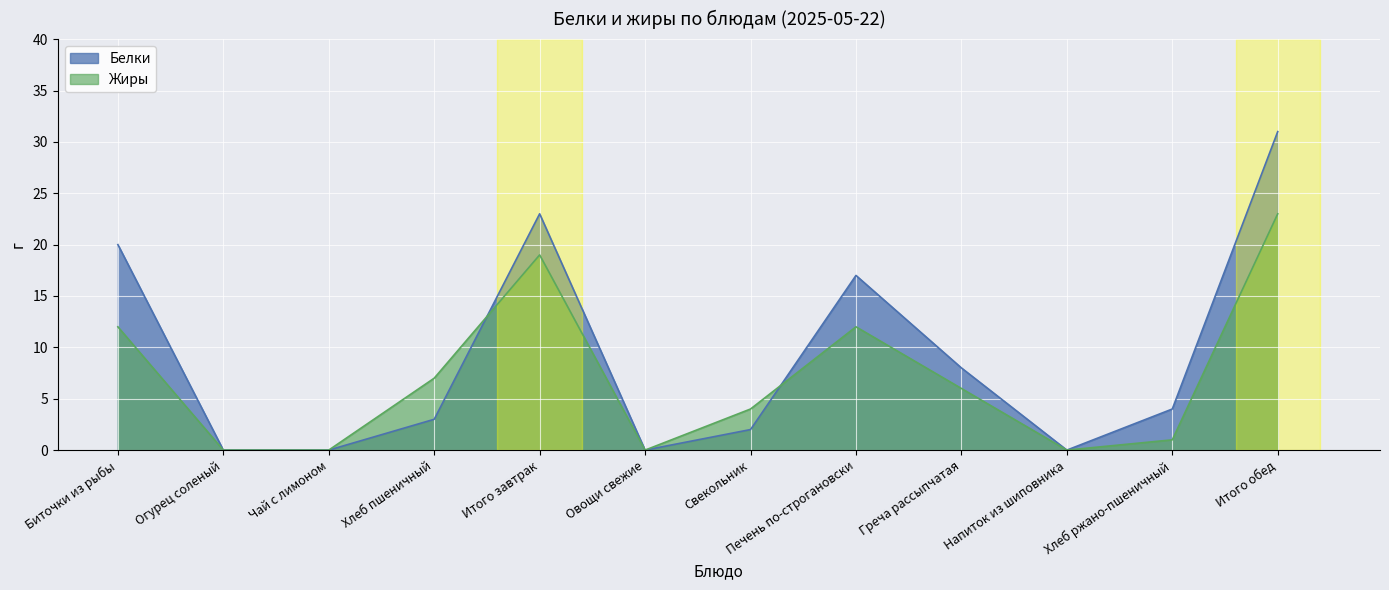

How many series are shown in this chart?

2